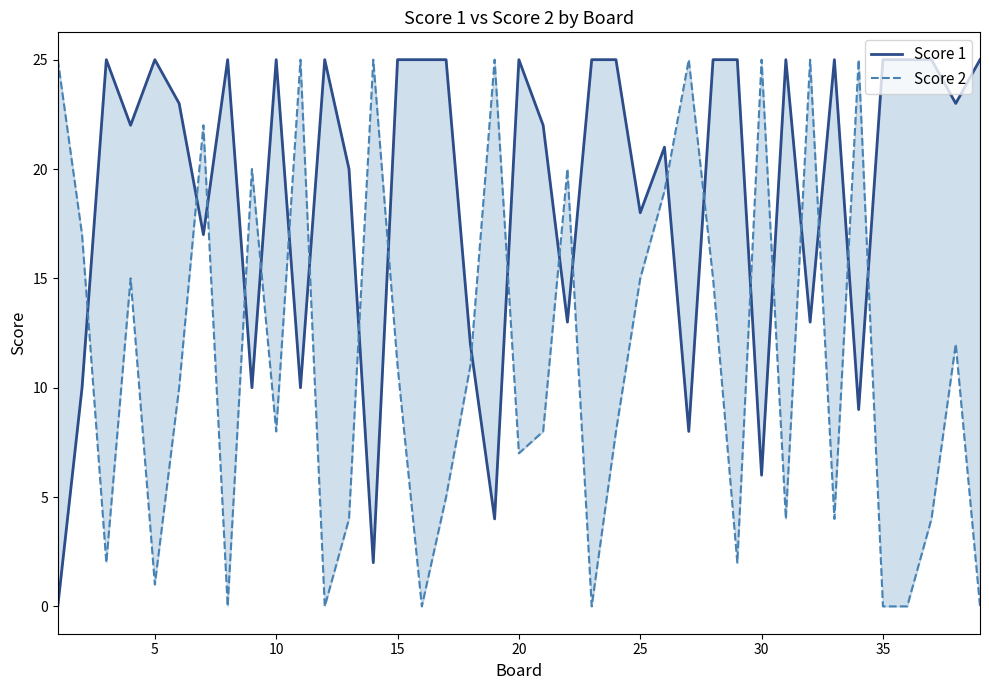

Is the value of Score 2 at 17 greater than the value of Score 1 at 17?

No